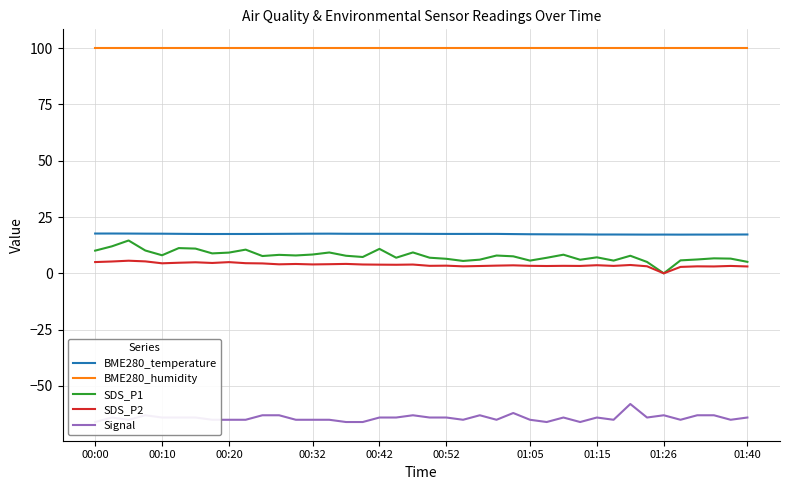

Reading left to right, list all the values displayed in this chart.

BME280_temperature: 17.7	17.7	17.6	17.6	17.6	17.5	17.5	17.4	17.5	17.5	17.5	17.5	17.6	17.6	17.6	17.6	17.6	17.6	17.6	17.5	17.5	17.5	17.5	17.5	17.5	17.4	17.4	17.3	17.3	17.3	17.2	17.2	17.2	17.2	17.2	17.2	17.2	17.2	17.2	17.2
BME280_humidity: 100.0	100.0	100.0	100.0	100.0	100.0	100.0	100.0	100.0	100.0	100.0	100.0	100.0	100.0	100.0	100.0	100.0	100.0	100.0	100.0	100.0	100.0	100.0	100.0	100.0	100.0	100.0	100.0	100.0	100.0	100.0	100.0	100.0	100.0	100.0	100.0	100.0	100.0	100.0	100.0
SDS_P1: 10.1	12.0	14.6	10.1	8.0	11.2	11.0	8.8	9.2	10.5	7.7	8.2	7.9	8.3	9.2	7.8	7.2	10.8	6.9	9.3	6.9	6.5	5.5	6.1	7.9	7.5	5.7	6.9	8.3	6.0	7.1	5.7	7.8	5.0	0.0	5.8	6.2	6.7	6.5	5.1
SDS_P2: 5.0	5.2	5.6	5.3	4.5	4.7	4.9	4.6	5.0	4.5	4.4	4.0	4.2	4.0	4.0	4.2	3.9	3.9	3.8	3.9	3.3	3.4	3.1	3.2	3.4	3.5	3.3	3.2	3.3	3.3	3.6	3.3	3.7	3.1	0.0	2.9	3.1	3.0	3.3	3.0
Signal: -66.0	-64.0	-65.0	-63.0	-64.0	-64.0	-64.0	-65.0	-65.0	-65.0	-63.0	-63.0	-65.0	-65.0	-65.0	-66.0	-66.0	-64.0	-64.0	-63.0	-64.0	-64.0	-65.0	-63.0	-65.0	-62.0	-65.0	-66.0	-64.0	-66.0	-64.0	-65.0	-58.0	-64.0	-63.0	-65.0	-63.0	-63.0	-65.0	-64.0